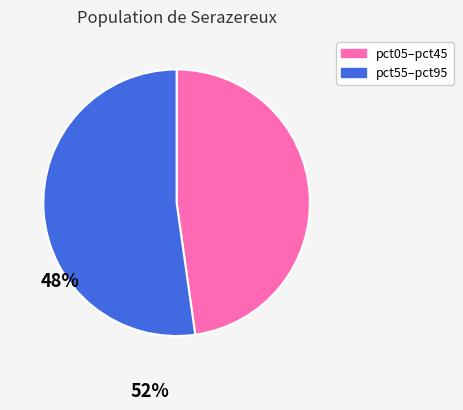

Is there a majority slice in this chart?

Yes